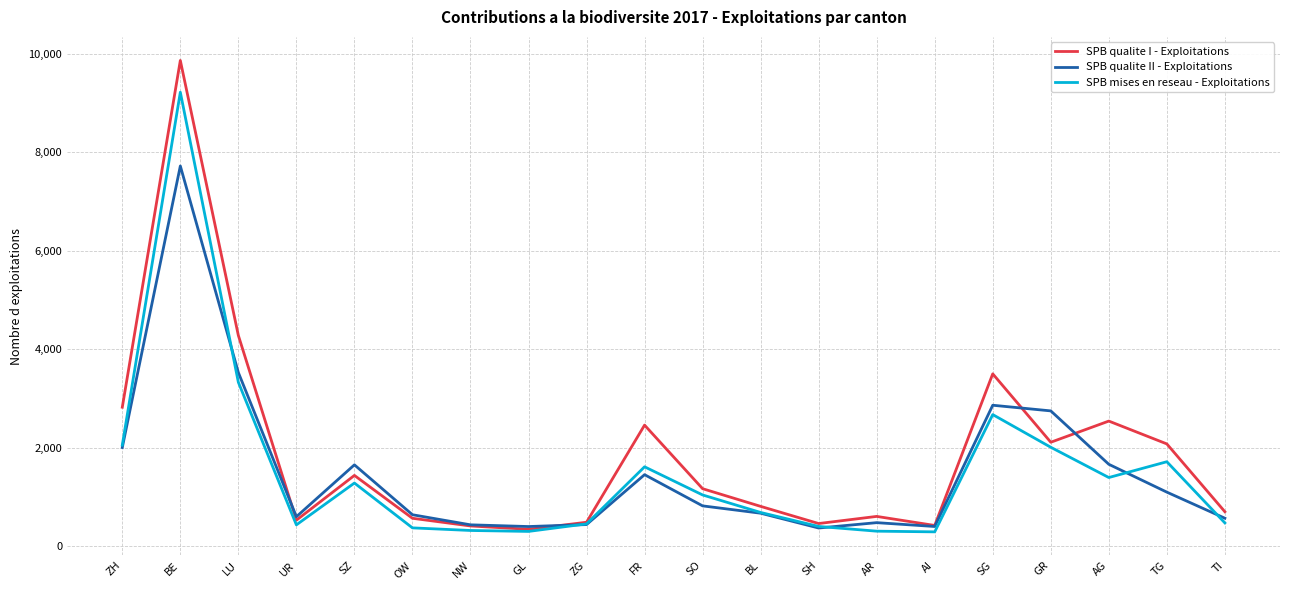

At which category is the sum across all series the highest?

BE